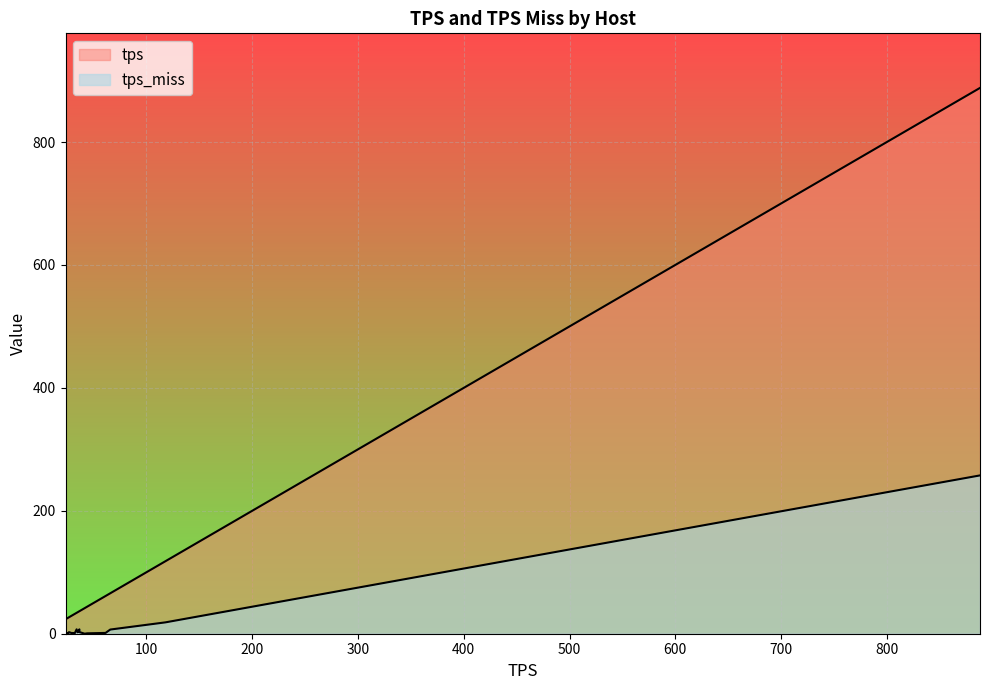

Rank the series by their average value, from highest to lowest.

tps, tps_miss